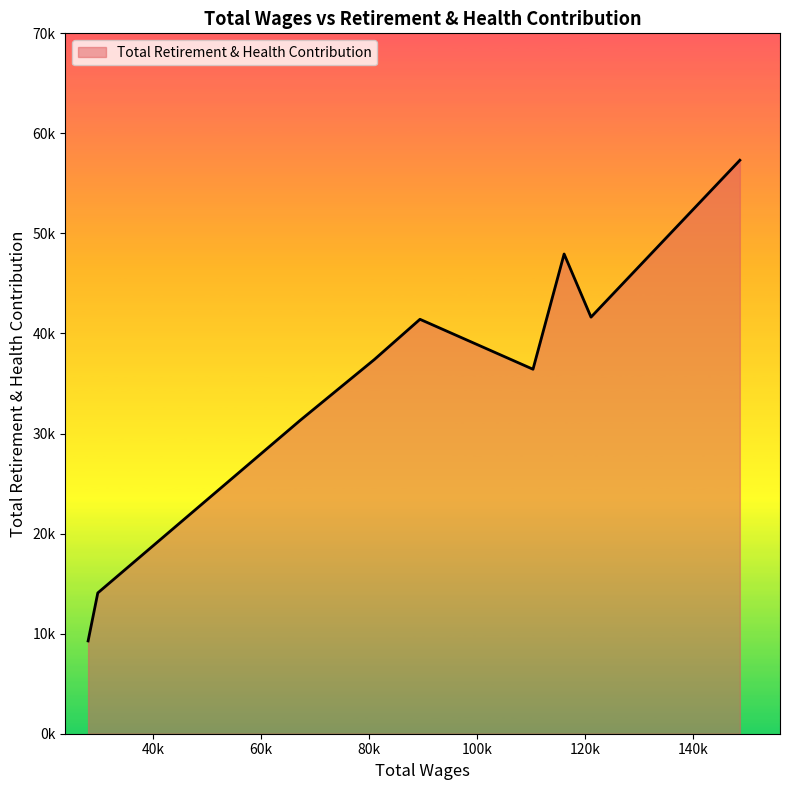

What is the sum of all values?

316820